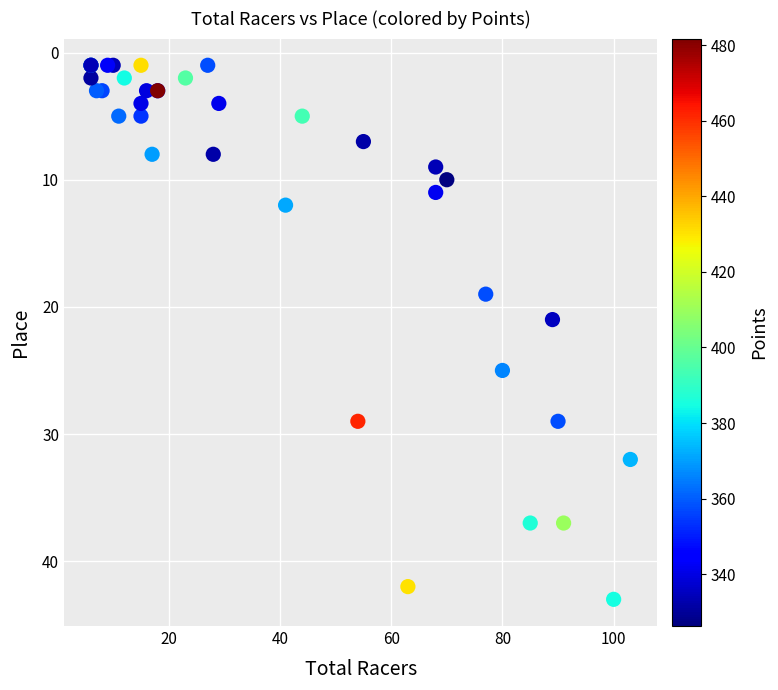

What Y value in the scatter plot is closest to 22?

21